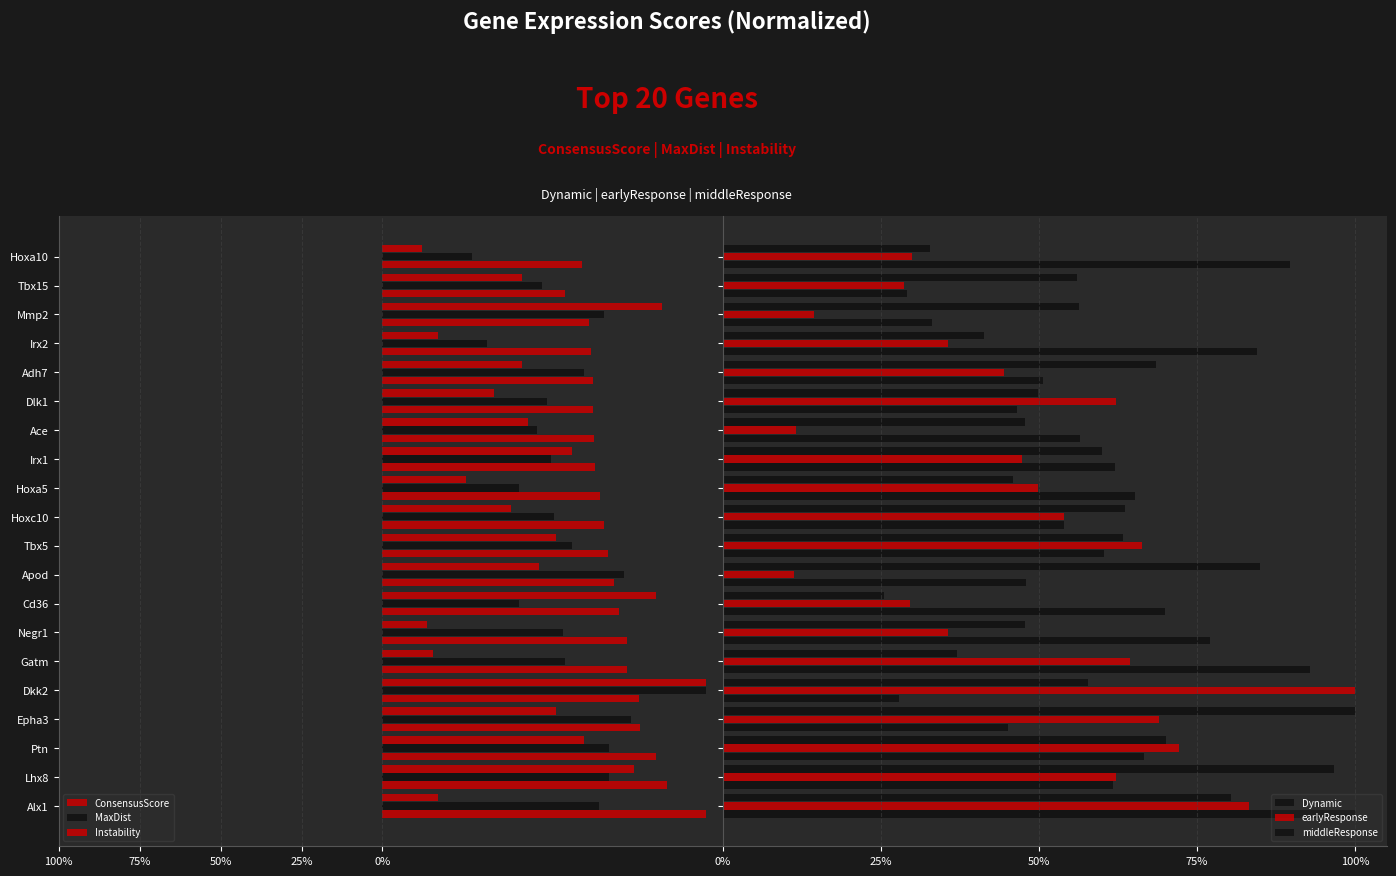

How many bars are there in each group?

6